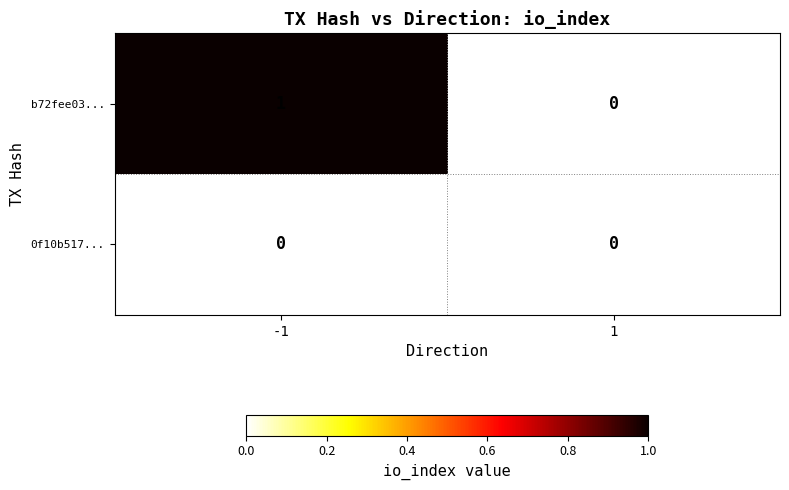

Is it true that 0f10b517... equals 0 at 1?

True